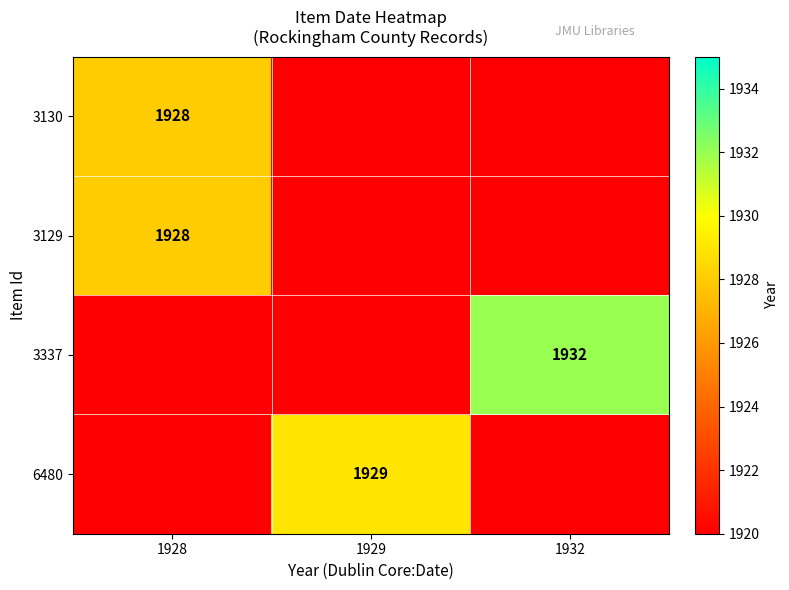

True or false: 3337 has a value of 2895 at 1932.

False